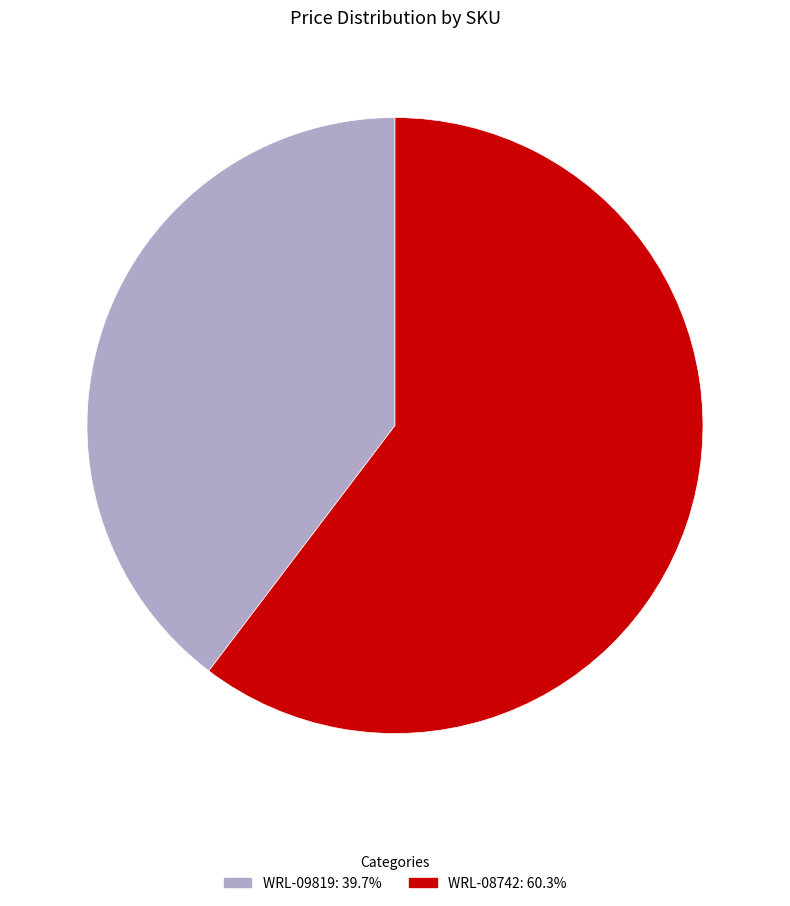

Combined, do WRL-08742 and WRL-09819 account for over 50%?

Yes